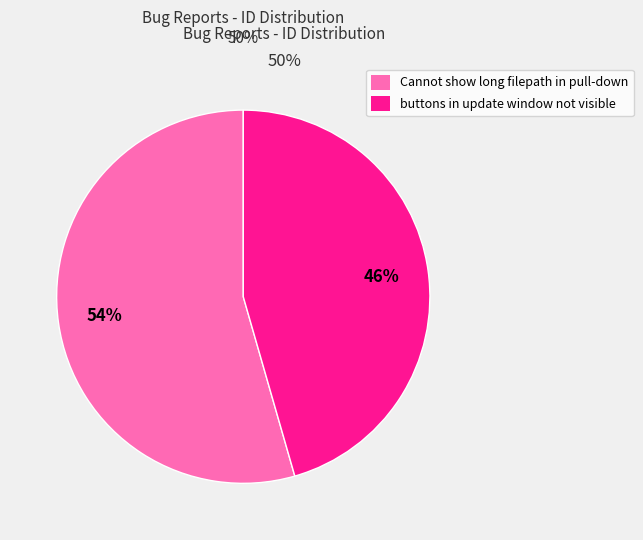

To the nearest percent, what percentage of the pie is buttons in update window not visible?

46%